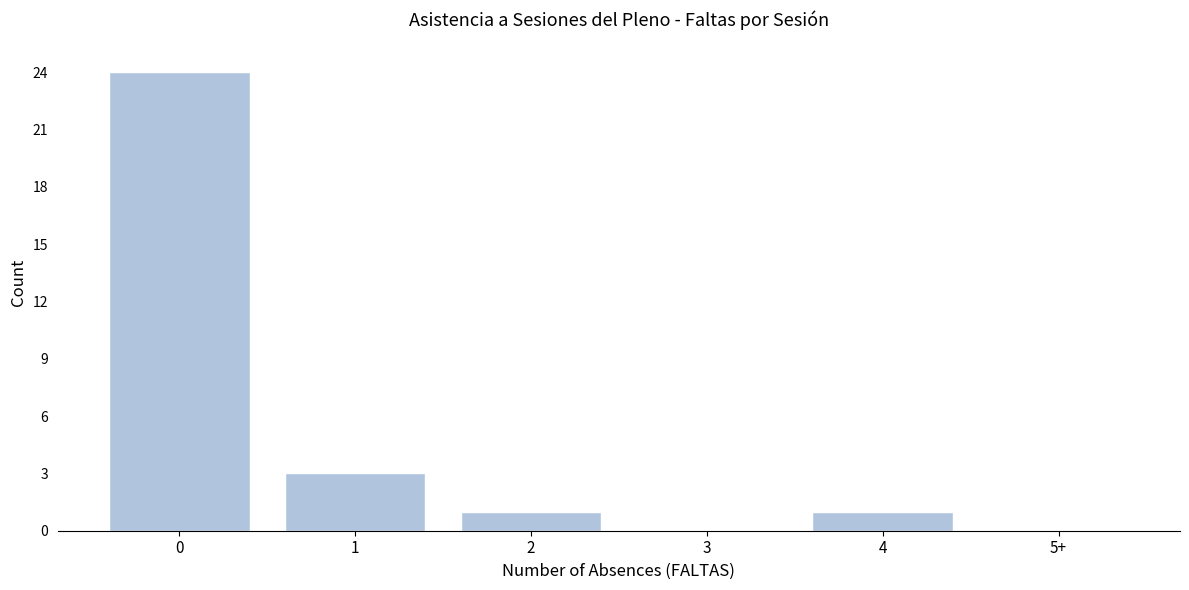

Reading left to right, list all the values displayed in this chart.

0=24	1=3	2=1	3=0	4=1	5+=0